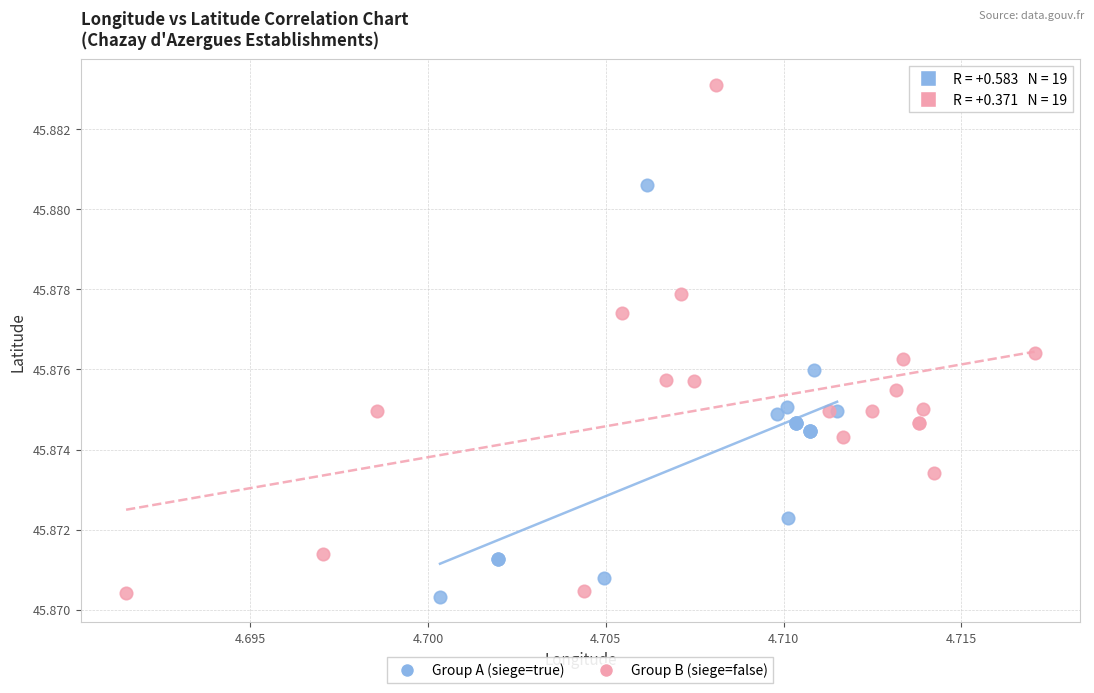

Which series has the largest Y range (max minus min)?

Group B (siege=false)